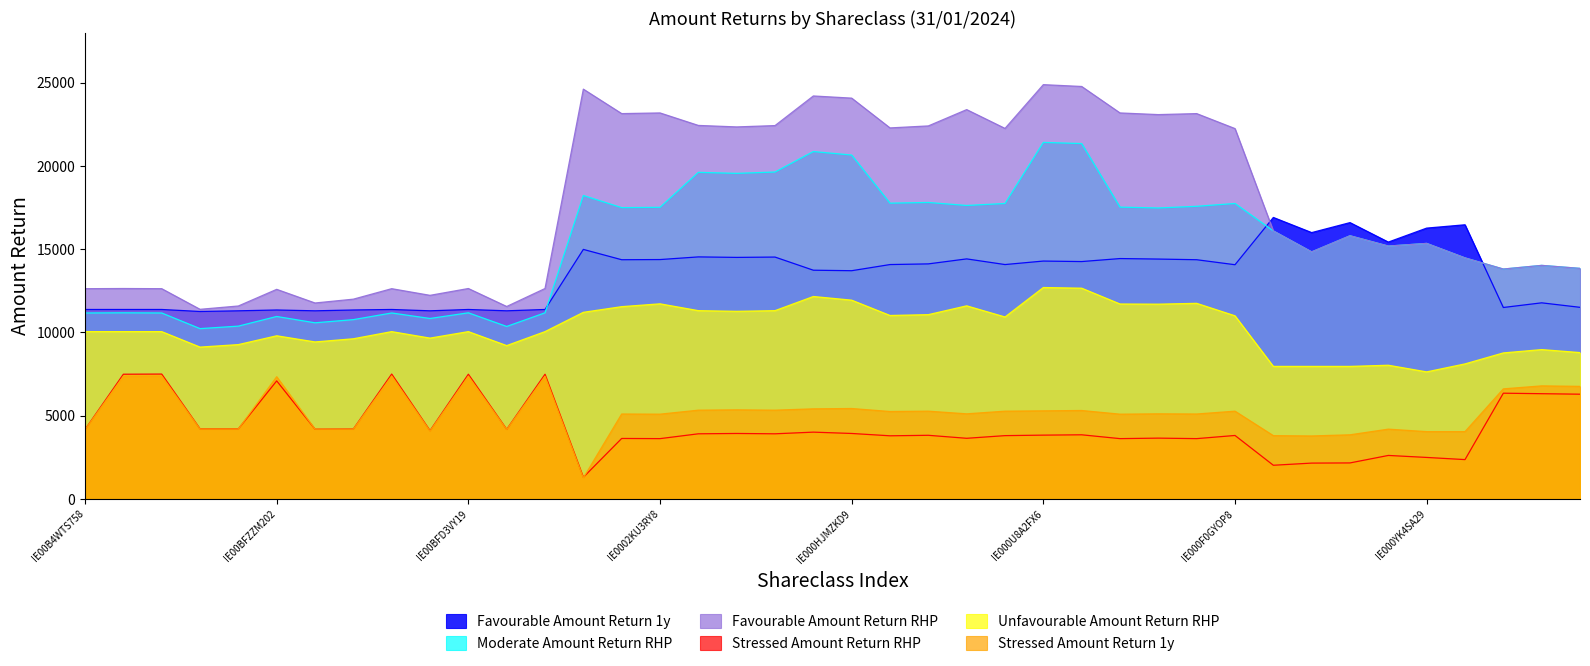

What is the sum of all Favourable Amount Return RHP values?

710570